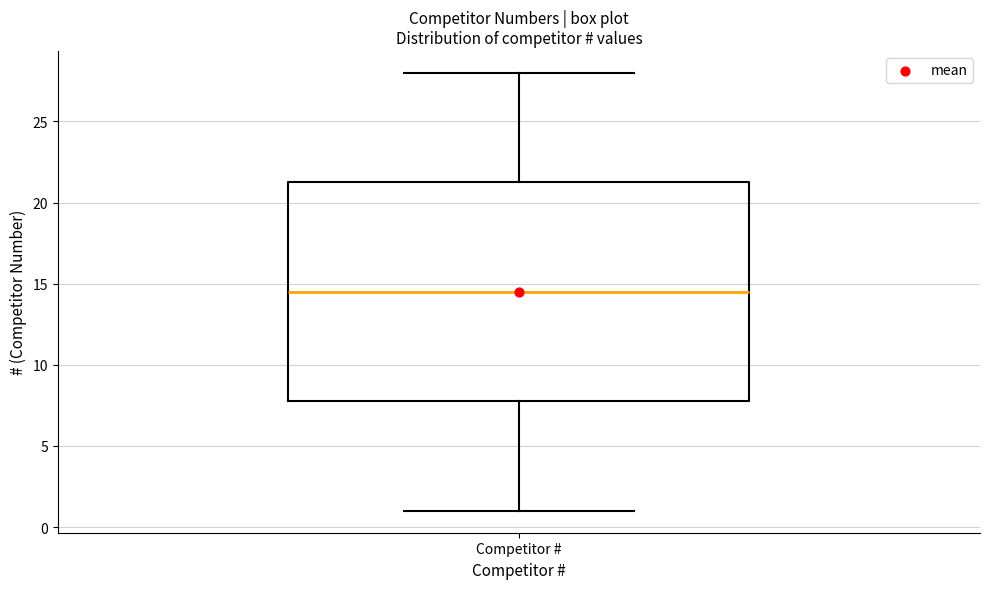

Read this box plot against the y-axis: the position of the median line, the range covered by the box, and the ends of both whiskers. The values are not printed on the chart, so give them approximately, as read against the axis.

median 14.5, box 8.0 to 21.5, whiskers 1.0 to 28.0